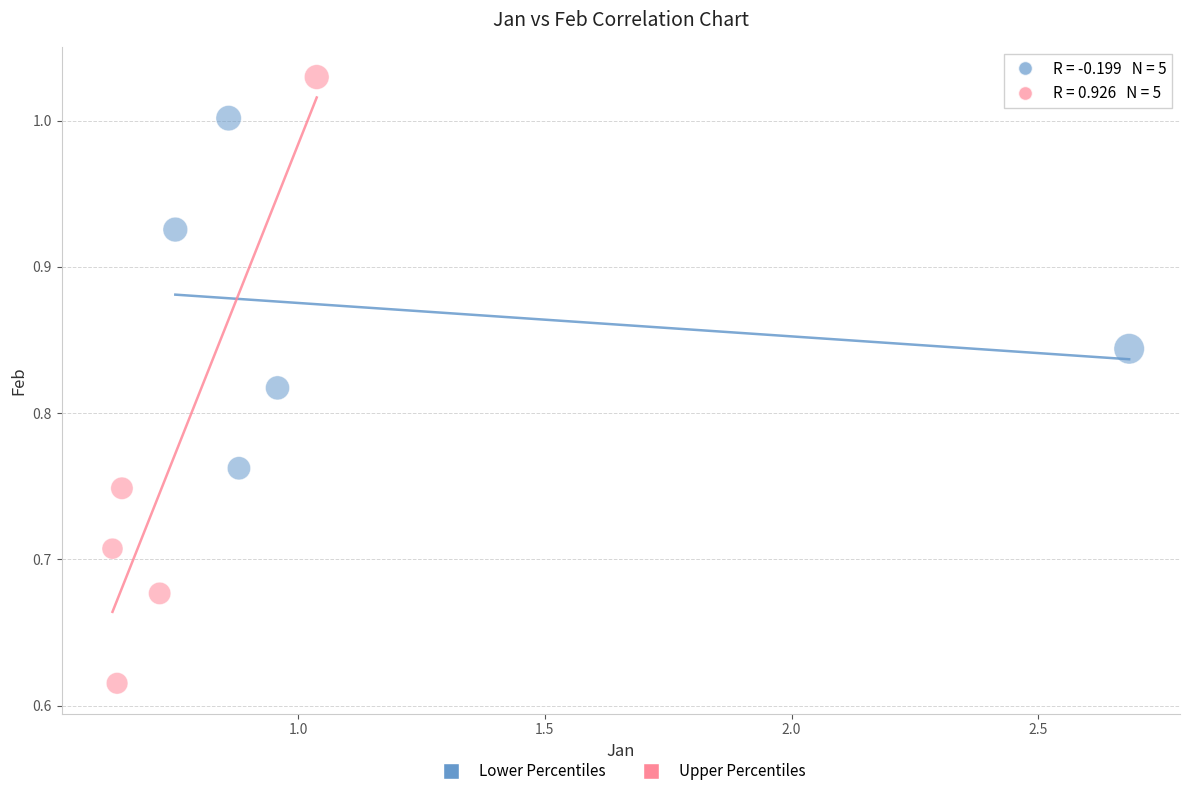

Which series reaches the minimum Y coordinate?

Upper Percentiles